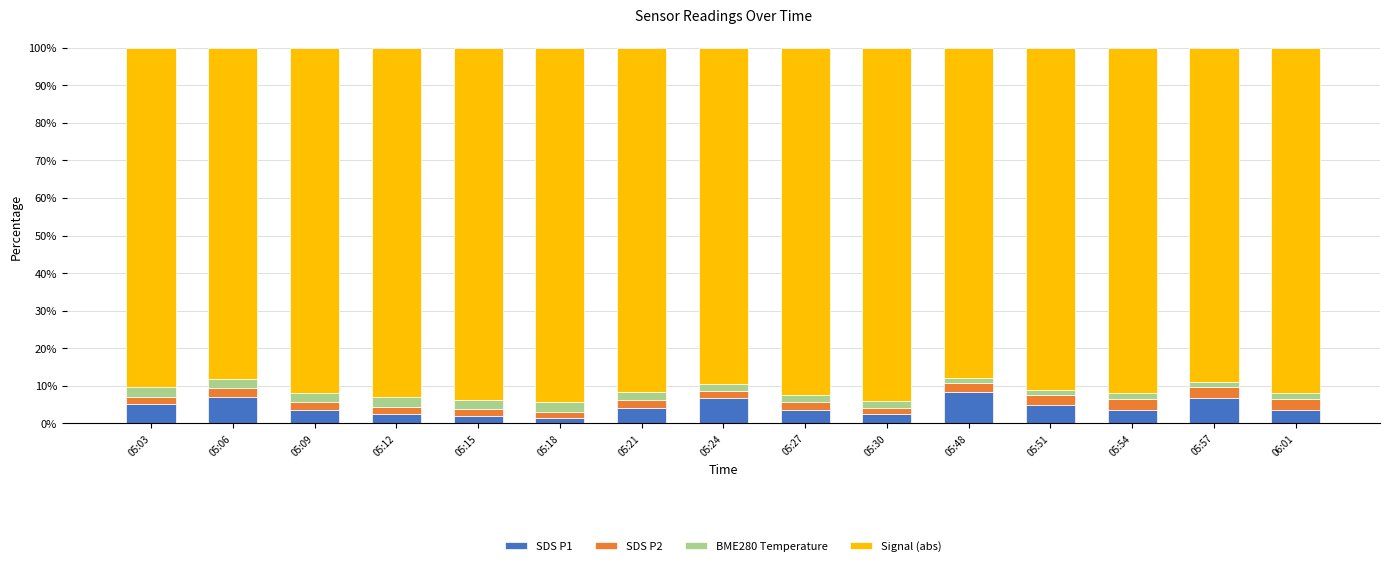

What is the sum of all SDS P1 values?

66.2